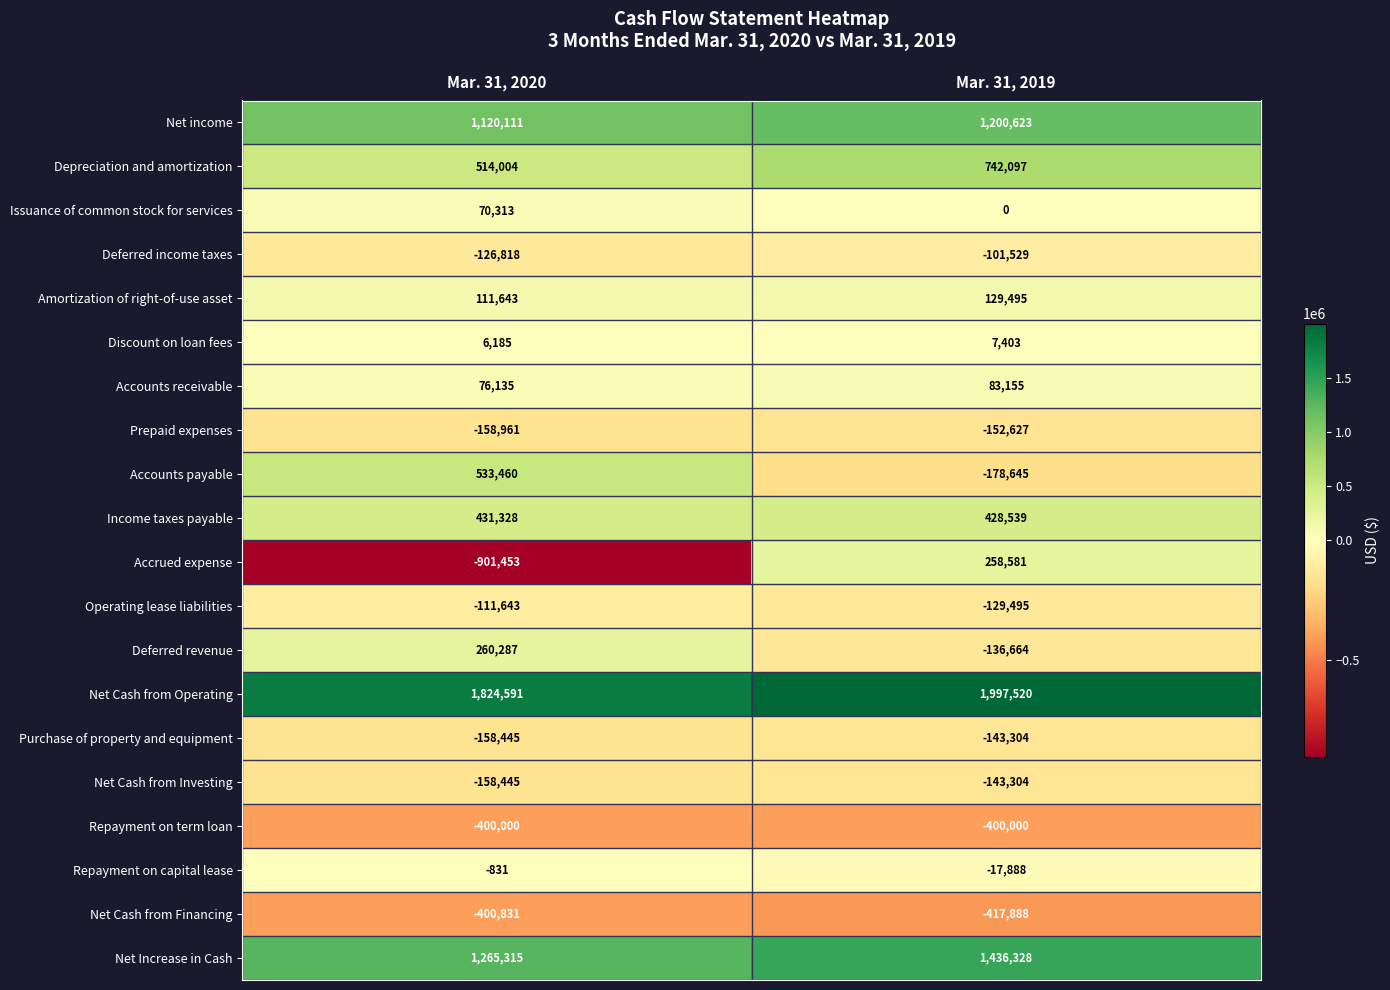

Is it true that Amortization of right-of-use asset equals 111643 at Mar. 31, 2020?

True